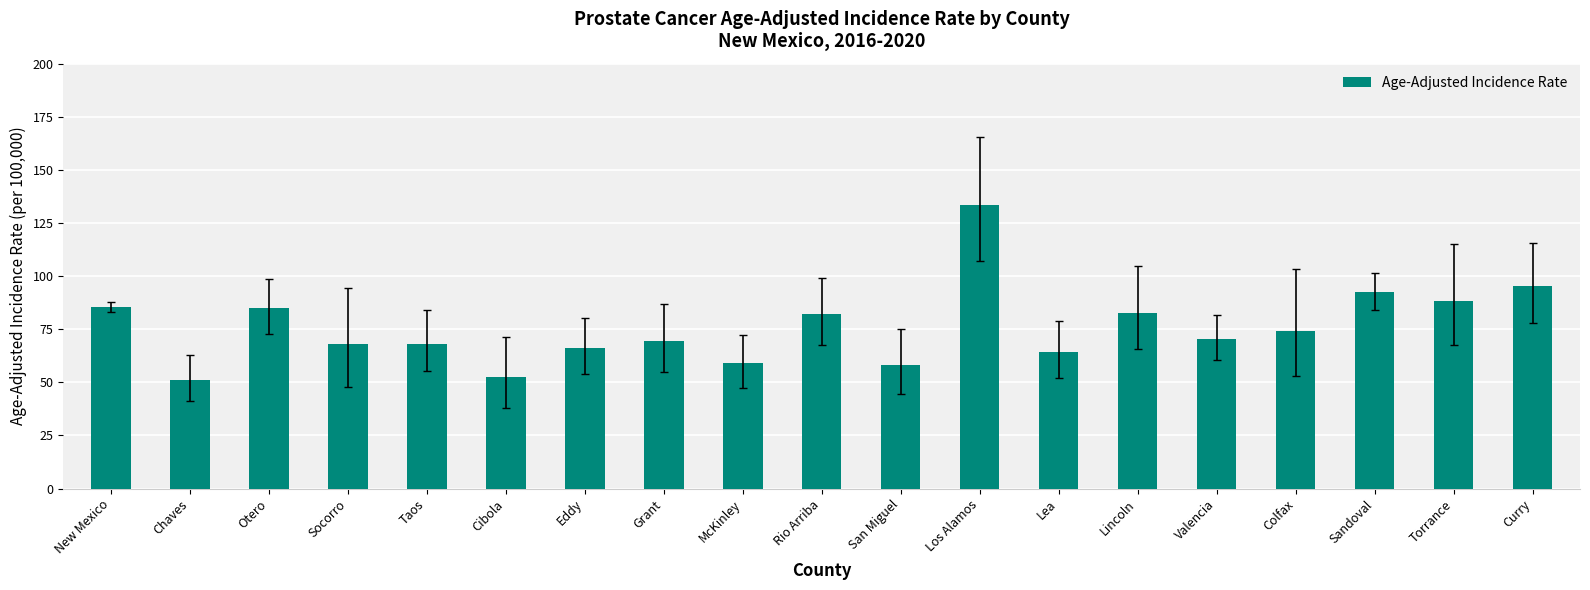

What is the greatest value displayed?

133.6